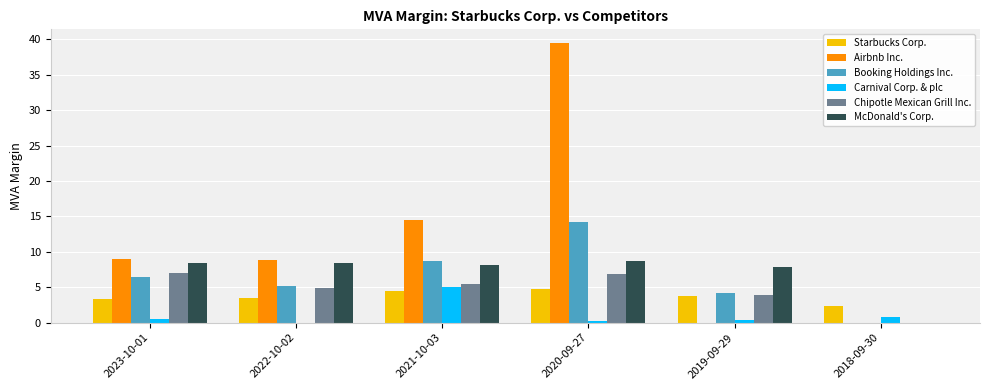

Count the number of data series in this chart.

6